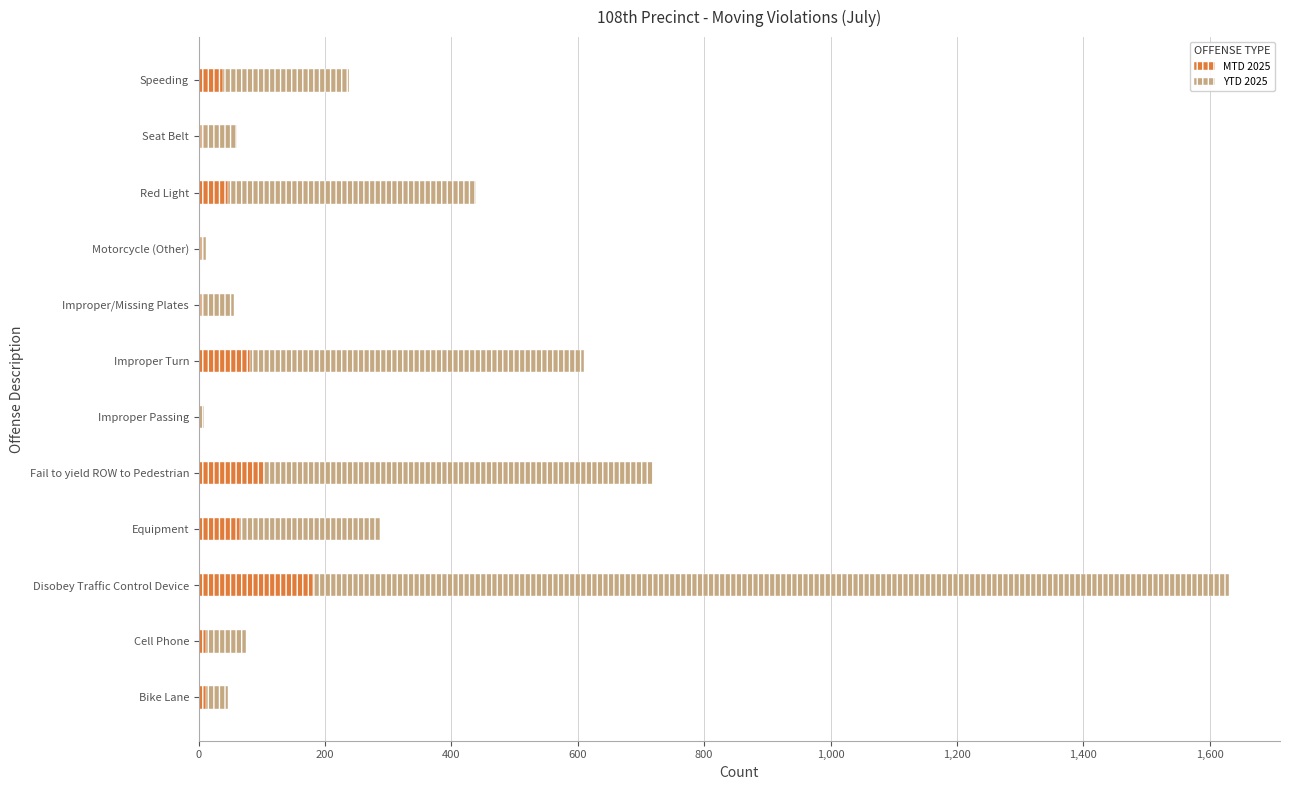

Which category has the highest value in the MTD 2025 series?

Disobey Traffic Control Device